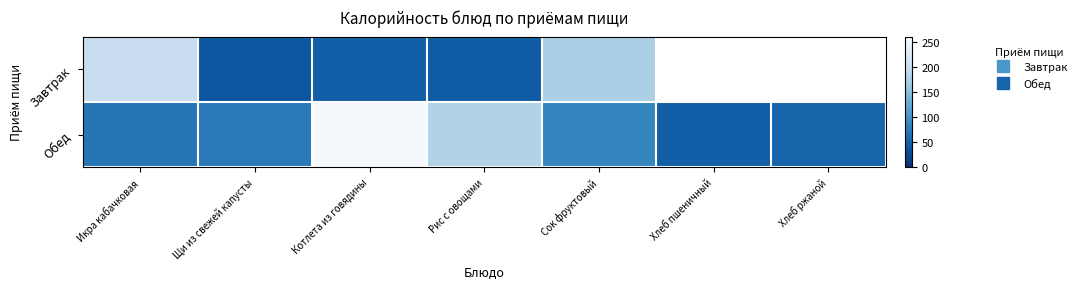

How many series are shown in this chart?

2